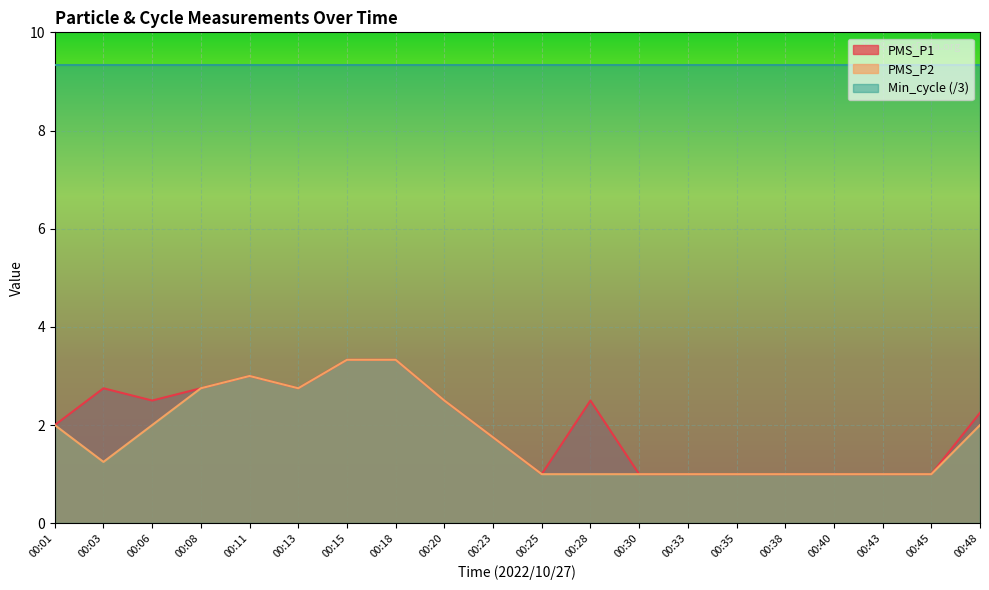

True or false: PMS_P2 and PMS_P1 intersect in this chart.

False